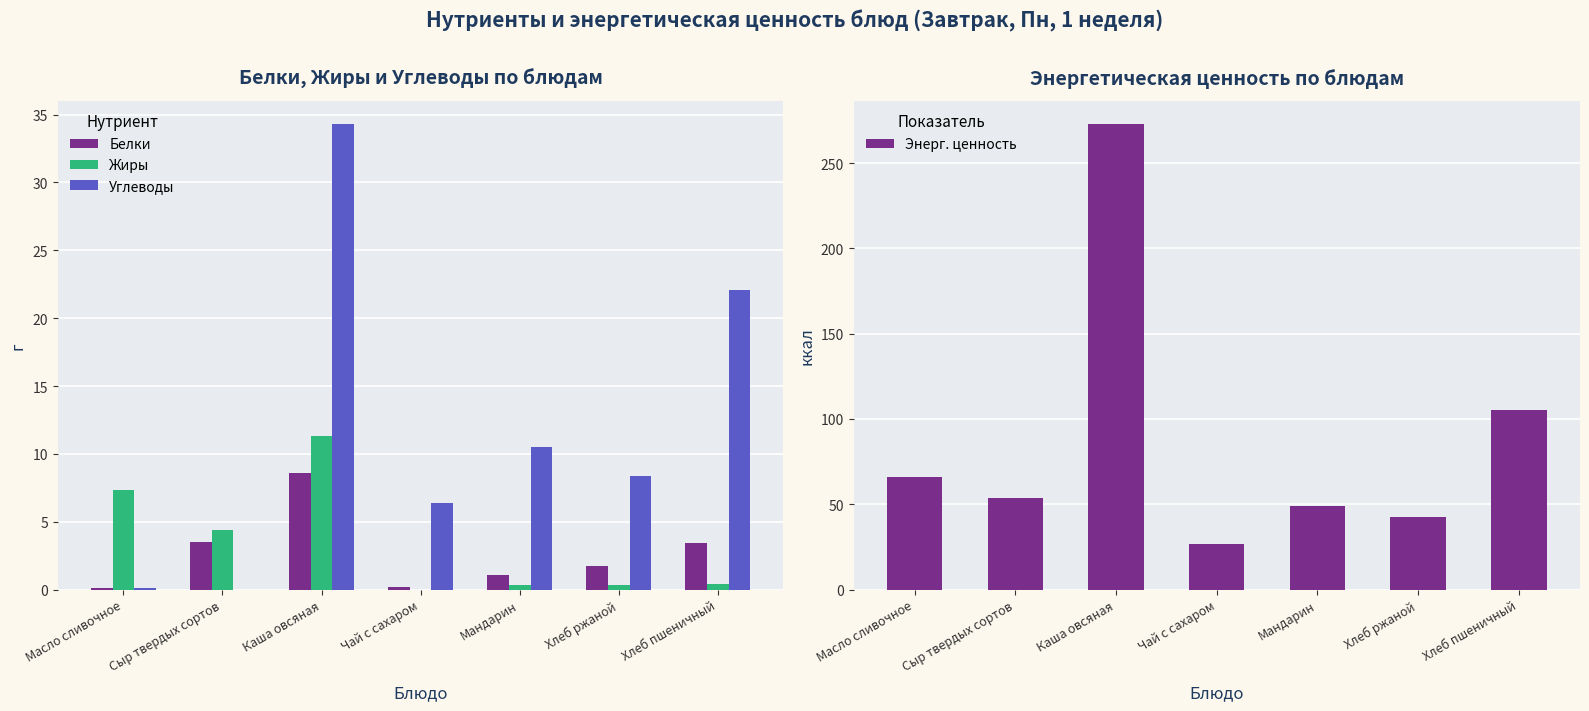

What is the maximum value shown in the chart?

272.8